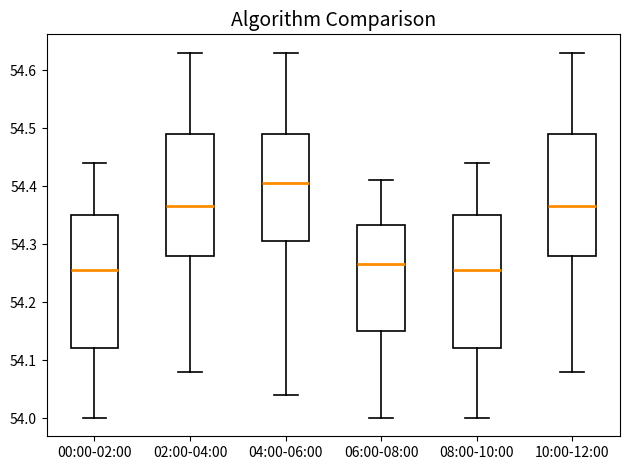

Where does the lower whisker of the box for 02:00-04:00 end on the y-axis? The values are not printed on the chart, so give them approximately, as read against the axis.

54.08